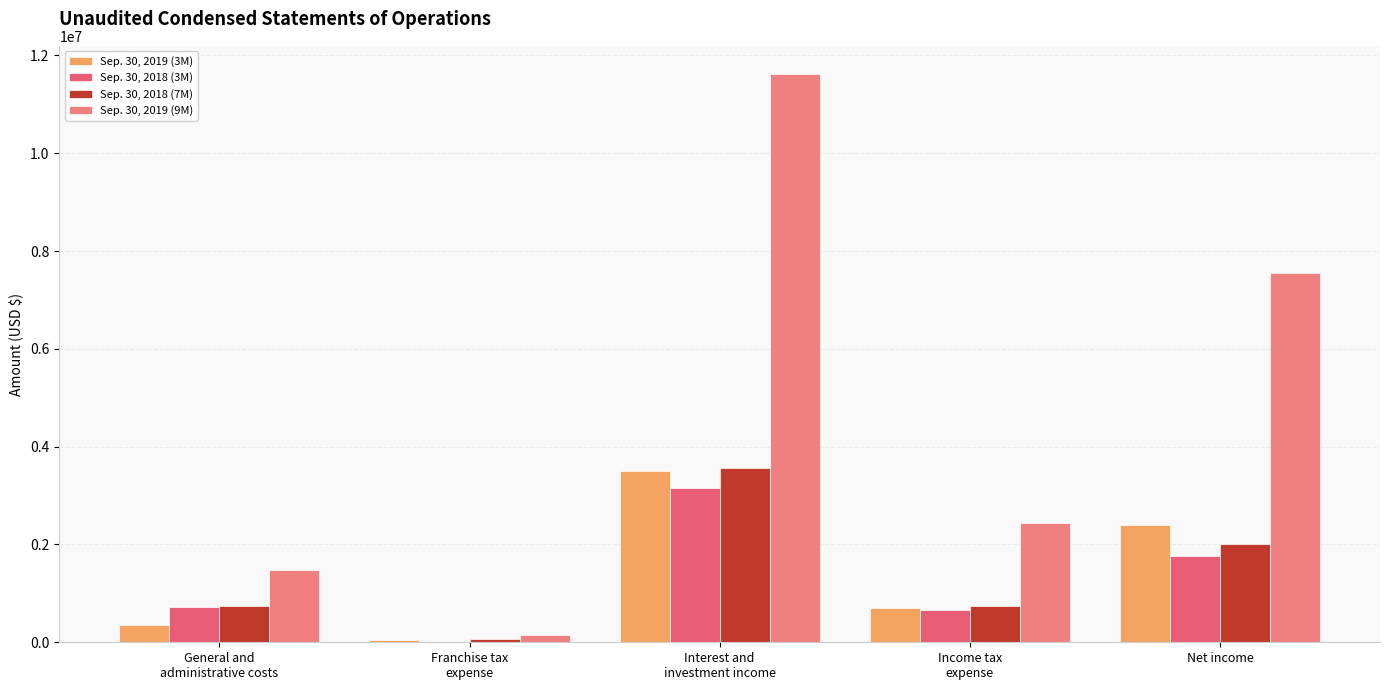

Reading right to left, list all the values displayed in this chart.

Sep. 30, 2019 (3M): 2395471	705275	3500416	50000	349670
Sep. 30, 2018 (3M): 1761121	660490	3152308	7121	723576
Sep. 30, 2018 (7M): 2012148	733696	3560372	66583	747945
Sep. 30, 2019 (9M): 7543787	2443946	11616360	145241	1483386